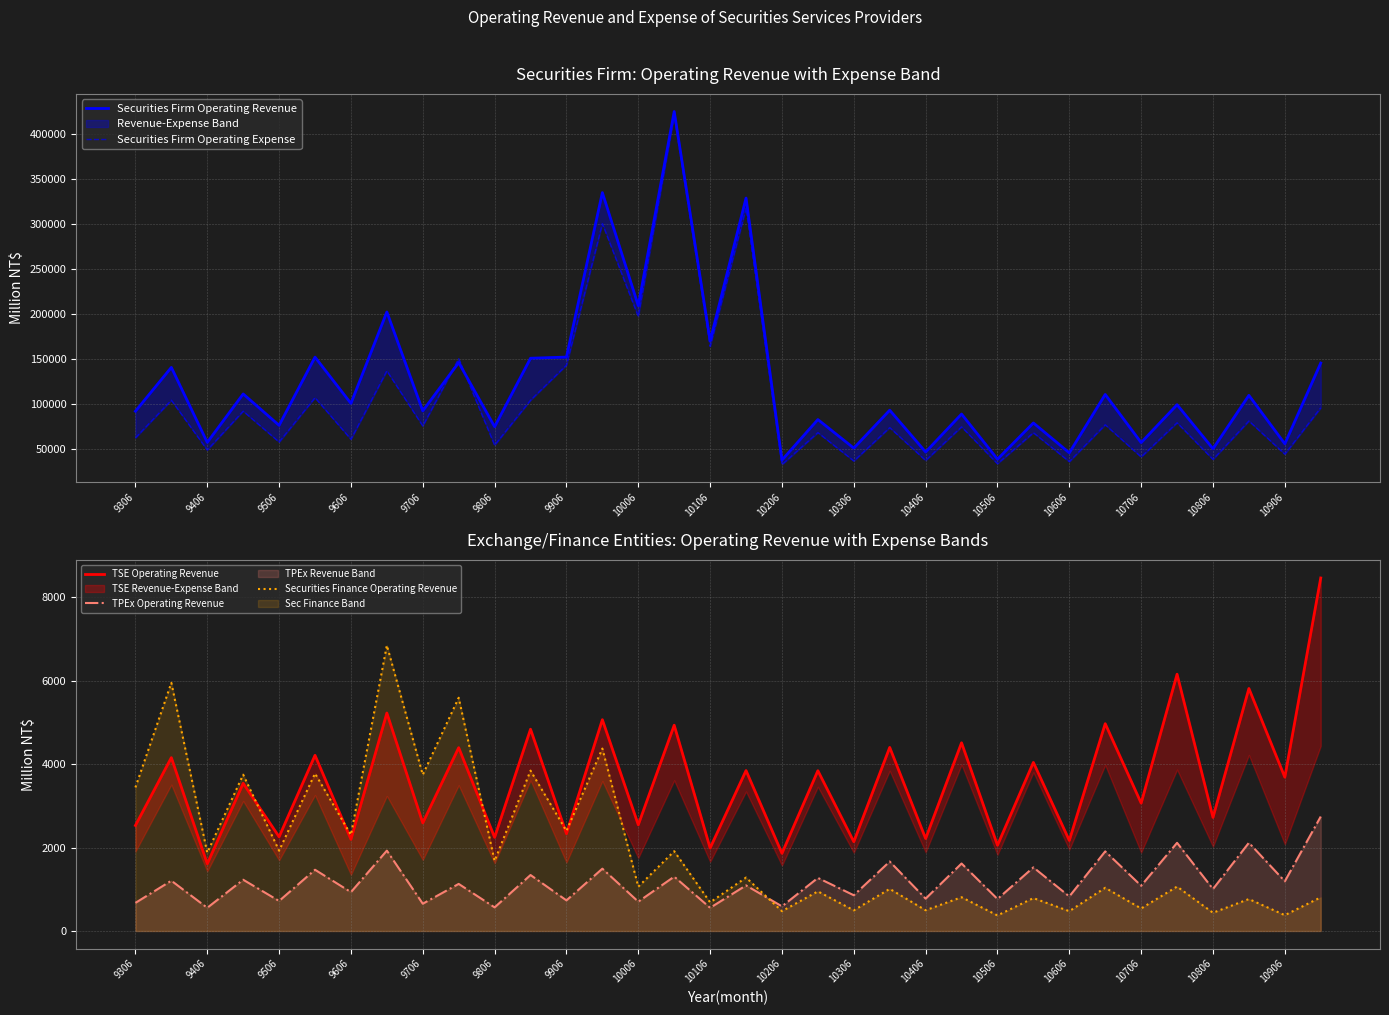

Reading left to right, extract all data points from this chart.

Securities Firm Operating Revenue: 92097.8	140806.2	57469.1	111282.1	76422.4	152240.7	100786.2	202416.6	92498.0	146158.0	74904.0	150985.0	152274.0	335074.0	209422.0	425178.0	170279.0	329005.0	37826.0	82842.0	51094.0	93236.0	46787.0	88935.0	38809.0	79056.0	45884.0	110724.0	57245.0	99329.0	50408.0	109730.0	55886.0	145645.0
Securities Firm Operating Expense: 62491.2	104300.4	48990.8	92126.3	57858.2	107114.9	60863.6	136930.9	75707.6	150498.0	54309.0	104361.0	143316.0	300526.0	197379.0	420893.0	164166.0	317820.0	32817.0	68316.0	36745.0	73845.0	37351.0	74683.0	33744.0	68192.0	36048.0	77031.0	41254.0	79268.0	38510.0	81234.0	44353.0	95909.0
TSE Operating Revenue: 2530.0	4157.0	1611.0	3542.0	2258.0	4212.0	2197.0	5226.0	2591.0	4396.0	2245.0	4838.0	2333.0	5066.0	2546.0	4934.0	1989.0	3847.0	1862.0	3843.0	2141.0	4402.0	2217.0	4513.0	2055.0	4042.0	2170.0	4971.0	3066.0	6157.0	2724.0	5814.0	3688.0	8464.0
TPEx Operating Revenue: 674.0	1206.0	556.0	1229.0	720.0	1468.0	932.0	1927.0	654.0	1129.0	566.0	1342.0	734.0	1494.1	703.0	1303.0	556.0	1093.0	591.0	1273.0	857.0	1666.0	776.0	1618.0	767.0	1525.0	828.0	1909.0	1085.0	2114.0	1006.0	2116.0	1191.0	2744.0
Securities Finance Operating Revenue: 3442.0	5950.0	1877.0	3748.0	1925.0	3777.0	2303.0	6849.0	3746.0	5592.0	1680.0	3845.0	2399.0	4374.0	1062.0	1913.0	686.0	1281.0	475.0	950.0	495.0	1010.0	497.0	810.0	373.0	789.0	475.0	1036.0	540.0	1065.0	437.0	766.0	379.0	807.0